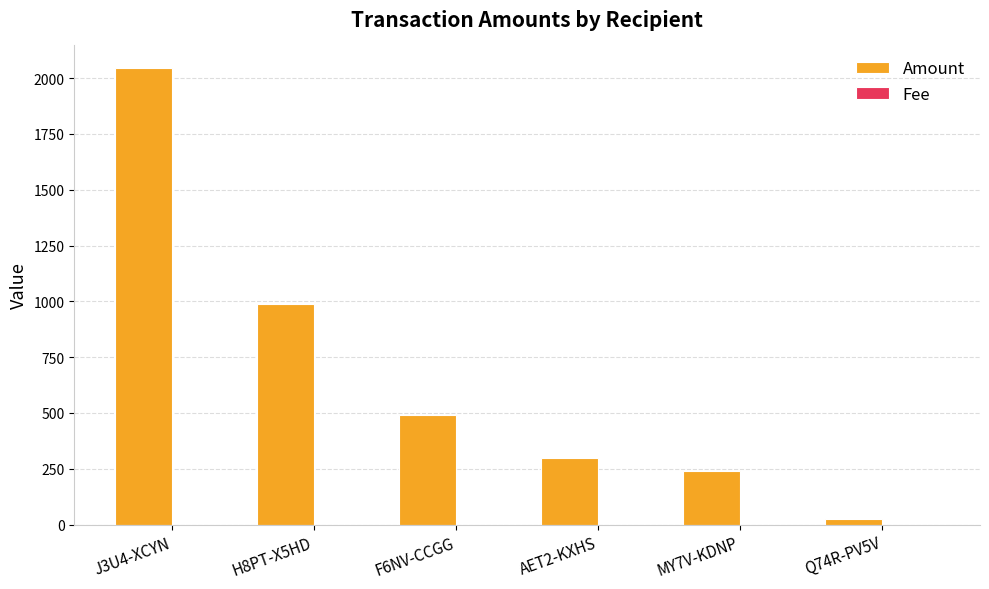

Are the bars grouped side by side (vs. stacked)?

Yes